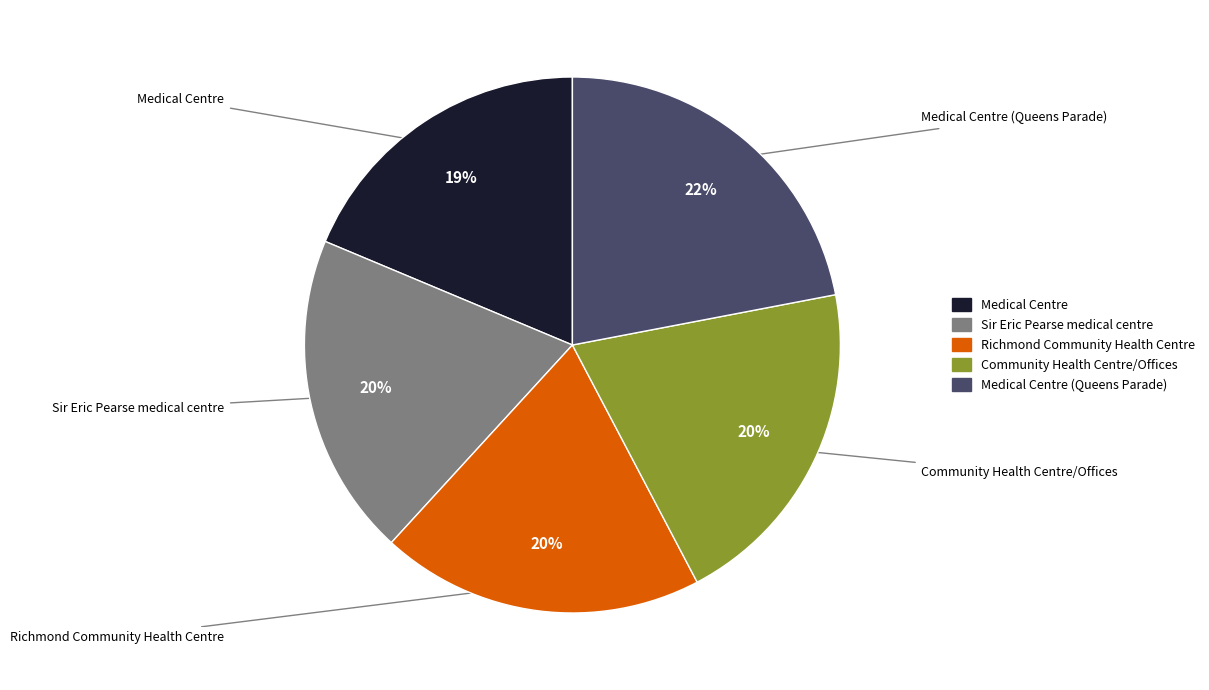

What percentage is the Sir Eric Pearse medical centre slice, to the nearest percent?

20%